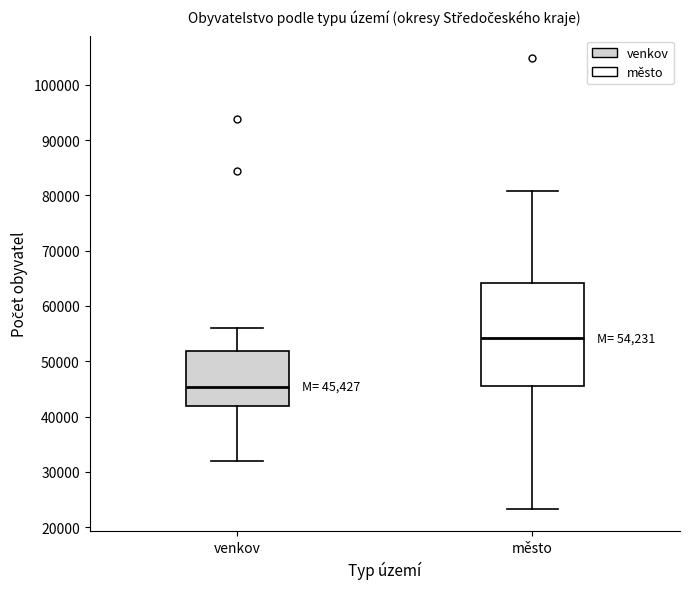

Which box is the tallest, from its lower edge to its upper edge?

město